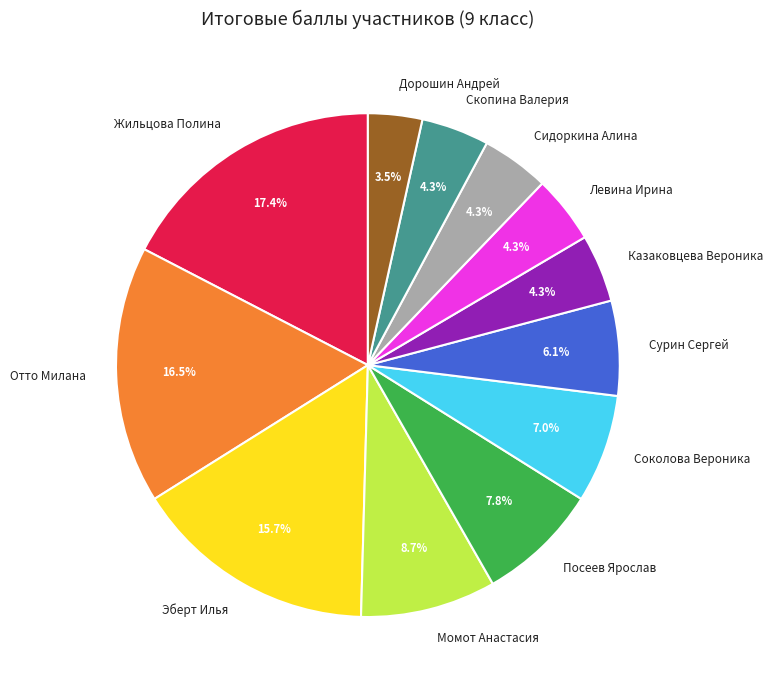

Count the number of slices in the pie.

12